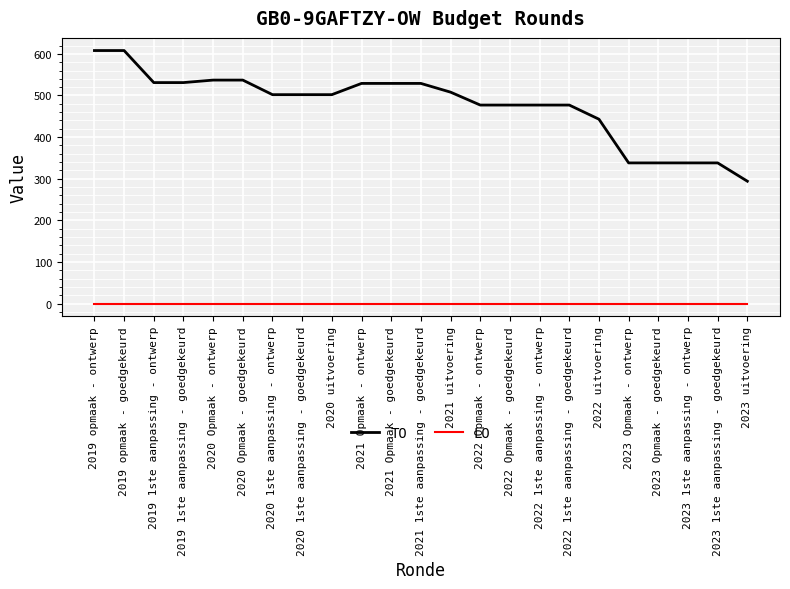

At which label does TO first exceed 502?

2019 opmaak - ontwerp